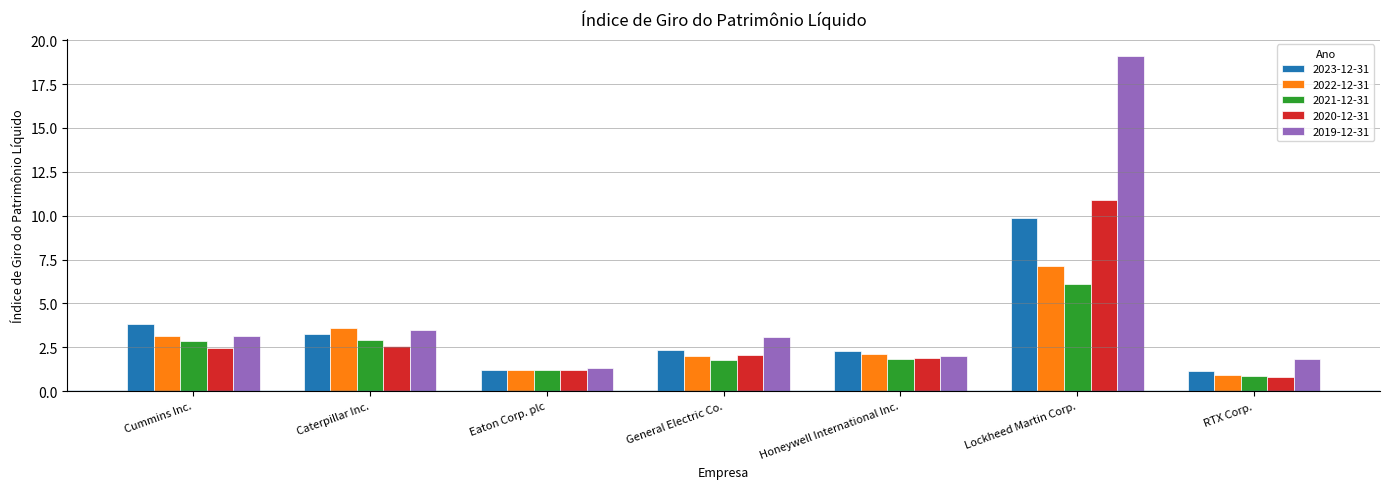

What are all the series names shown in the legend?

2023-12-31, 2022-12-31, 2021-12-31, 2020-12-31, 2019-12-31